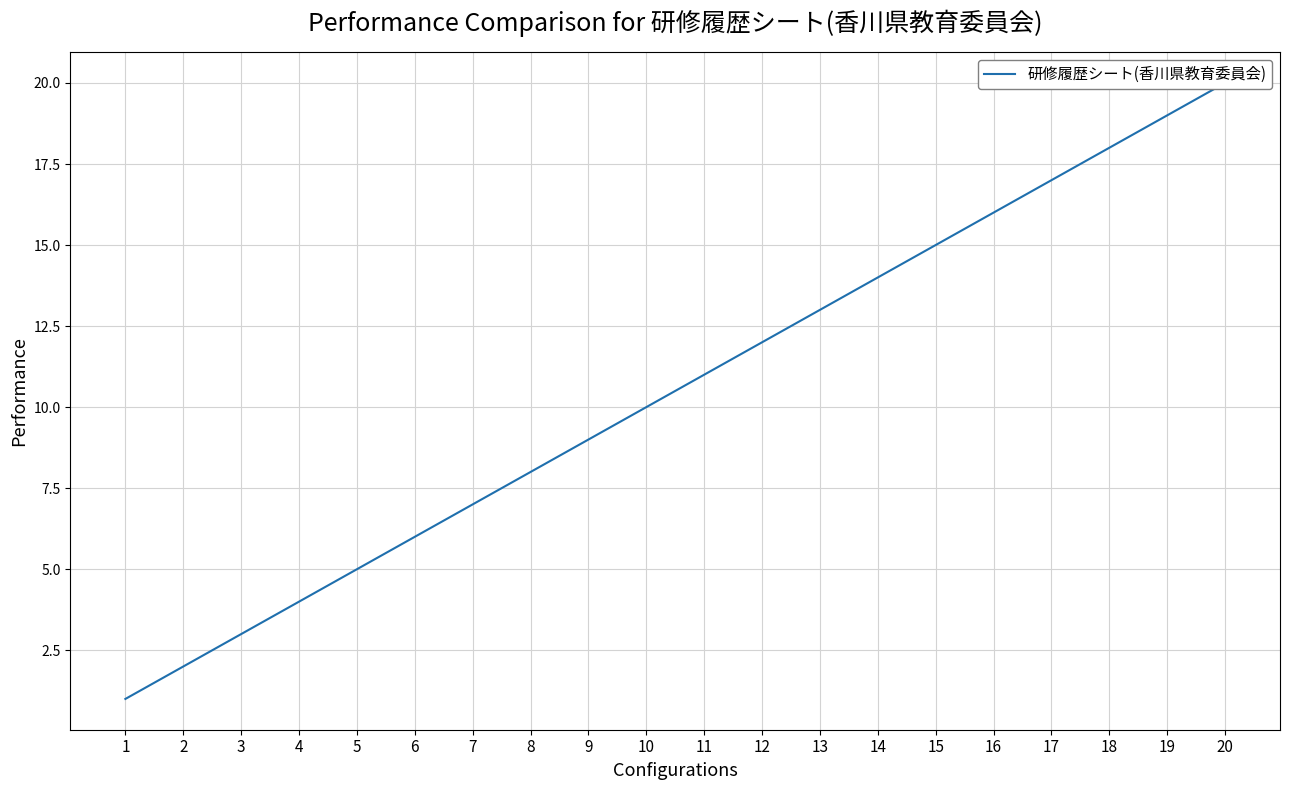

What is the value of the 19th point from the left?

19